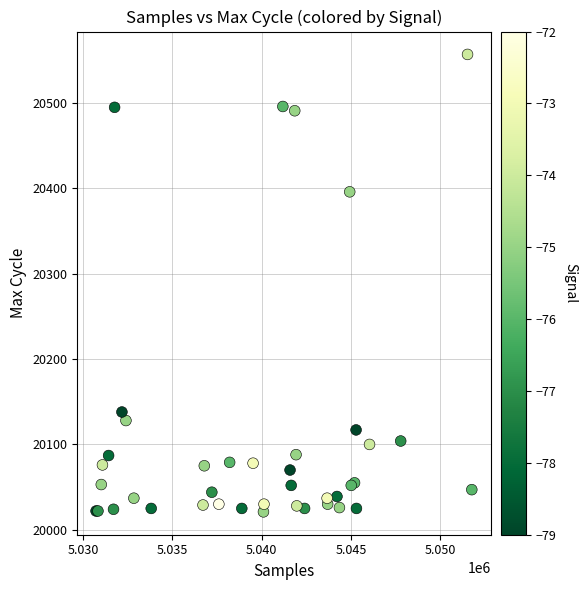

What Y value in the scatter plot is closest to 20289?

20396